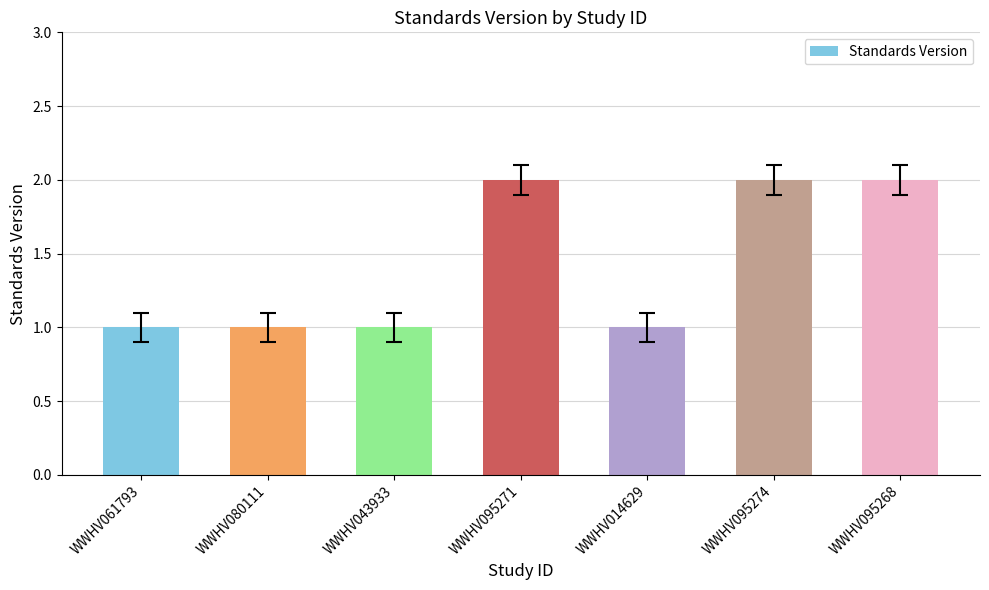

The value at WWHV043933 is 1. True or false?

True